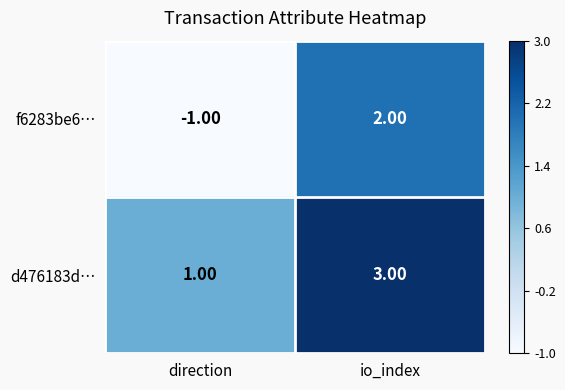

Rank the series at direction from lowest to highest value.

f6283be6…, d476183d…